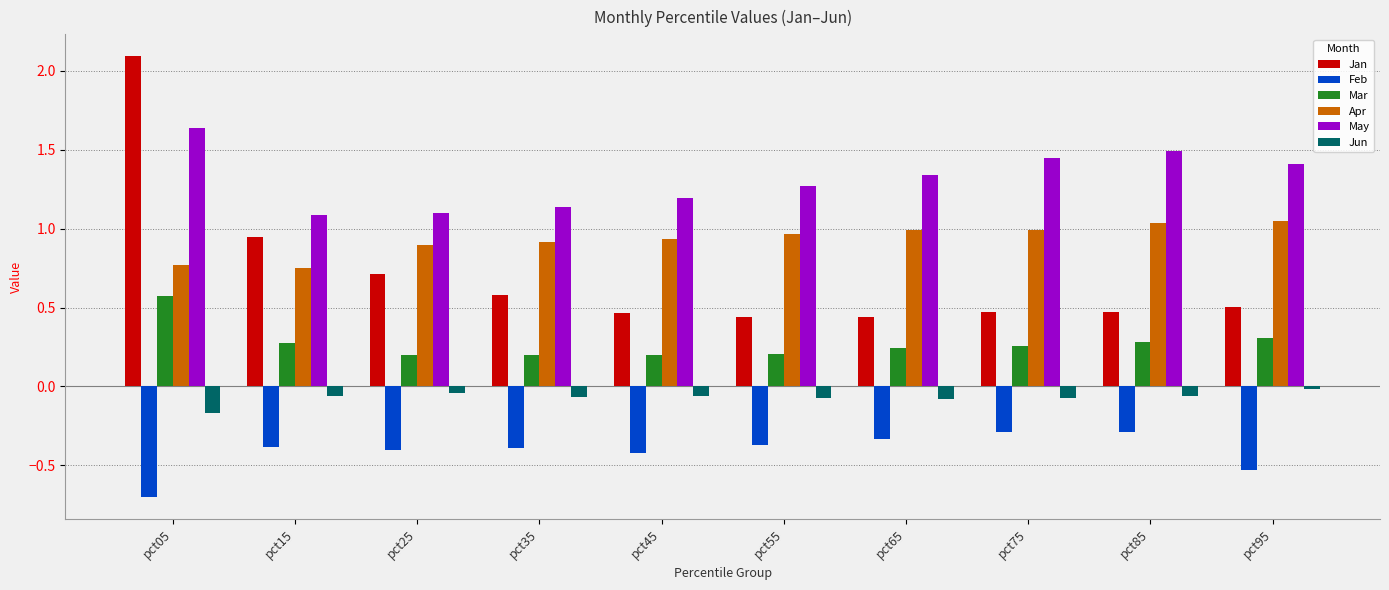

Rank the series at pct85 from lowest to highest value.

Feb, Jun, Mar, Jan, Apr, May